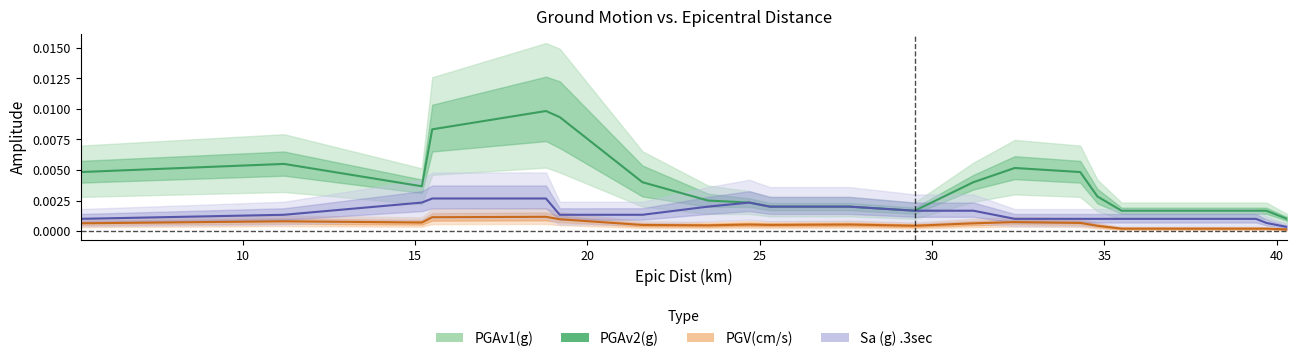

Reading left to right, what are all the values shown in this chart?

PGAv1(g): 0.0	0.0	0.0	0.0	0.0	0.0	0.0	0.0	0.0	0.0	0.0	0.0	0.0	0.0	0.0	0.0	0.0	0.0	0.0	0.0
PGV(cm/s): 0.0	0.0	0.0	0.0	0.0	0.0	0.0	0.0	0.0	0.0	0.0	0.0	0.0	0.0	0.0	0.0	0.0	0.0	0.0	0.0
Sa (g) .3sec: 0.0	0.0	0.0	0.0	0.0	0.0	0.0	0.0	0.0	0.0	0.0	0.0	0.0	0.0	0.0	0.0	0.0	0.0	0.0	0.0